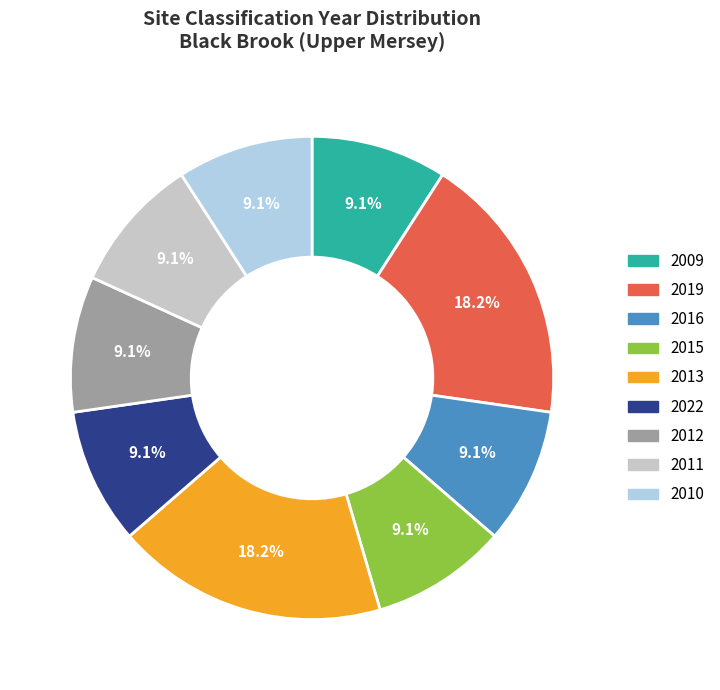

Do 2022 and 2010 together represent more than half of the pie?

No